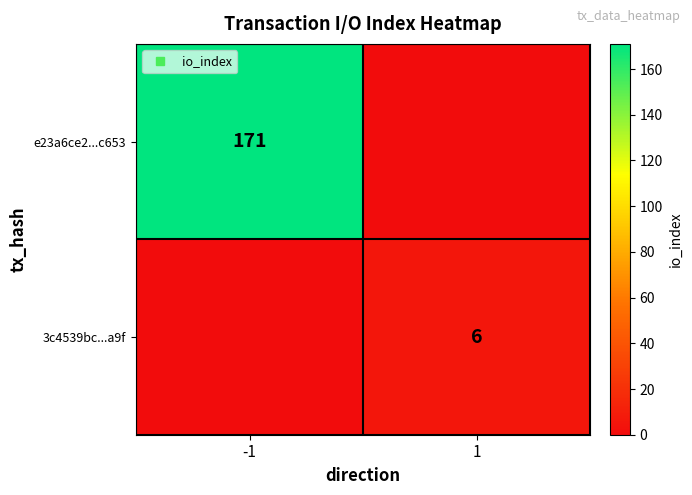

Rank the series at -1 from lowest to highest value.

3c4539bc...a9f, e23a6ce2...c653